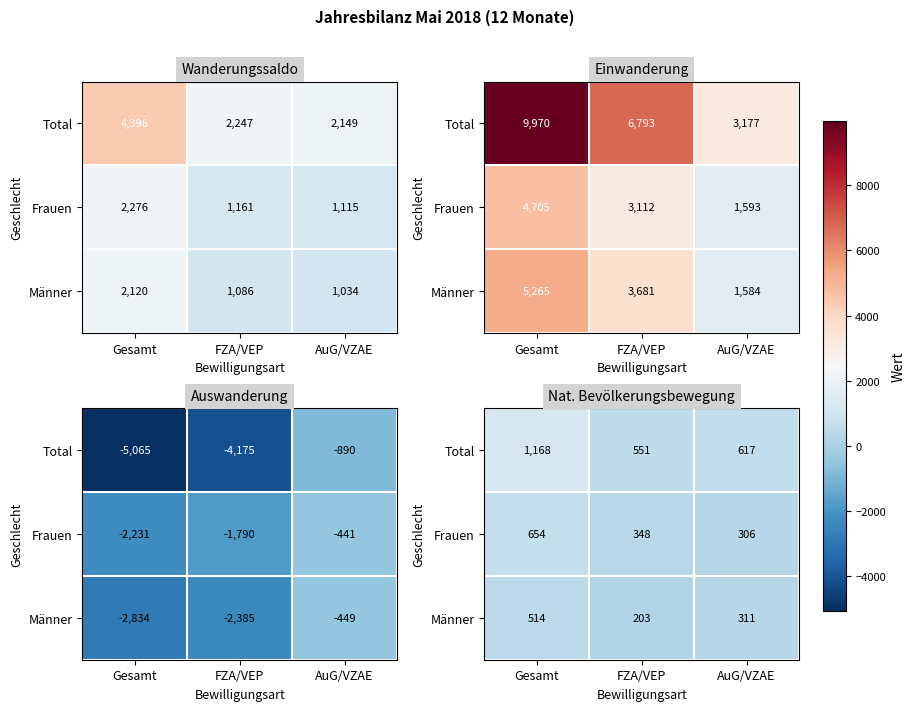

At which label does Frauen reach its peak?

Gesamt